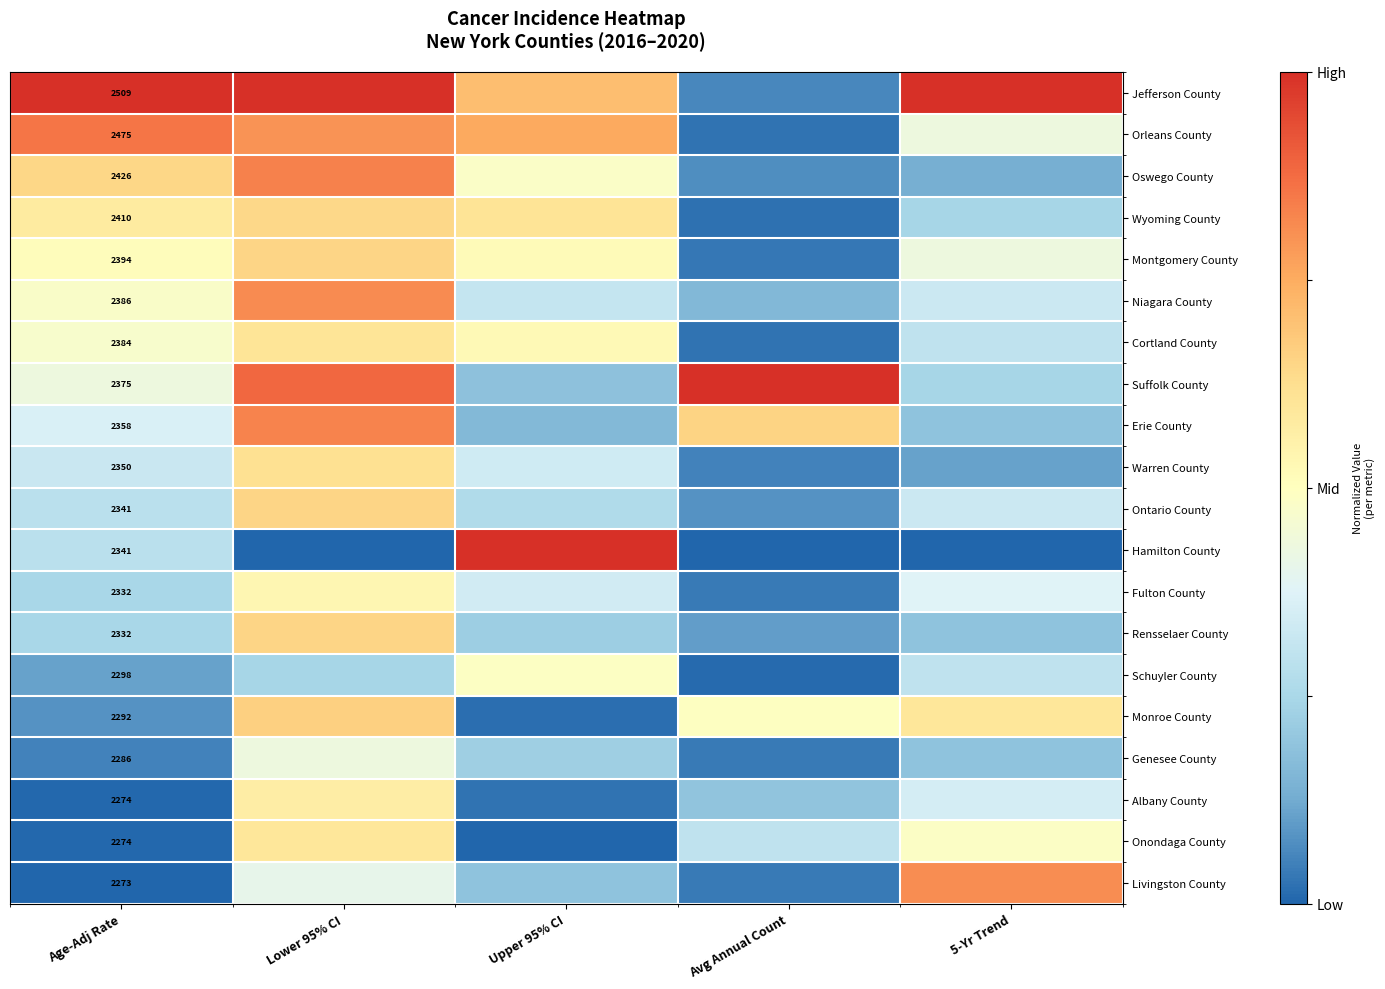

List the series in order of their peak value, highest first.

Jefferson County, Suffolk County, Hamilton County, Orleans County, Oswego County, Erie County, Niagara County, Livingston County, Monroe County, Montgomery County, Ontario County, Rensselaer County, Wyoming County, Warren County, Cortland County, Onondaga County, Albany County, Fulton County, Schuyler County, Genesee County